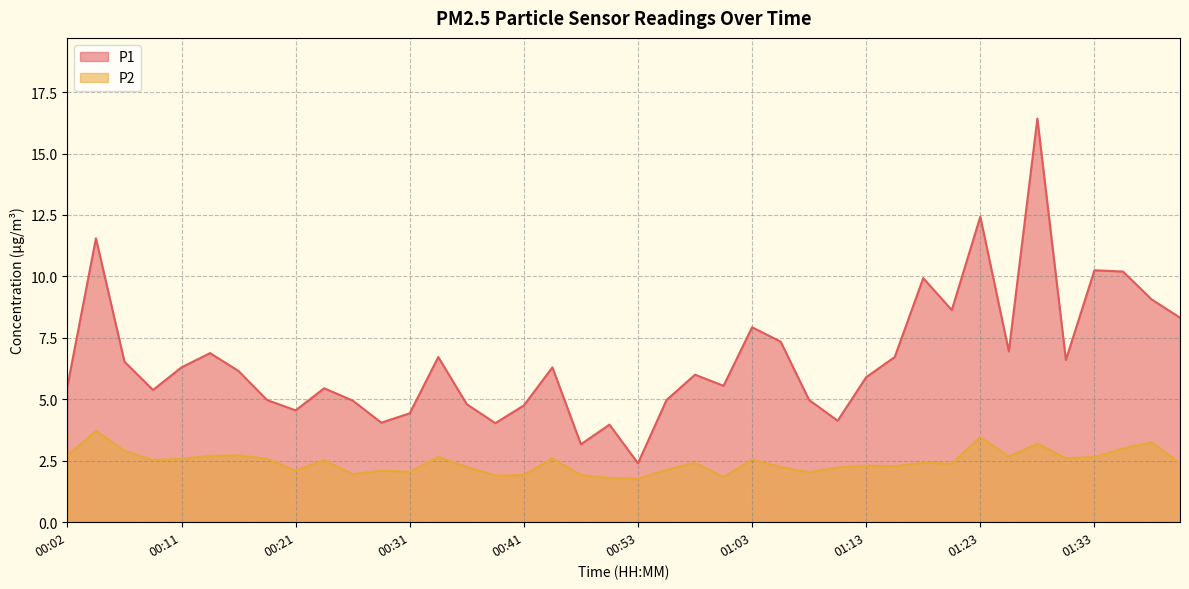

Does the chart have visible grid lines?

Yes